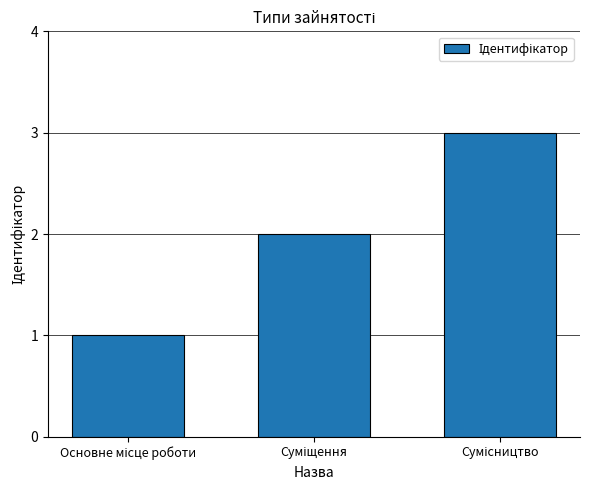

Does the chart contain stacked bars?

No